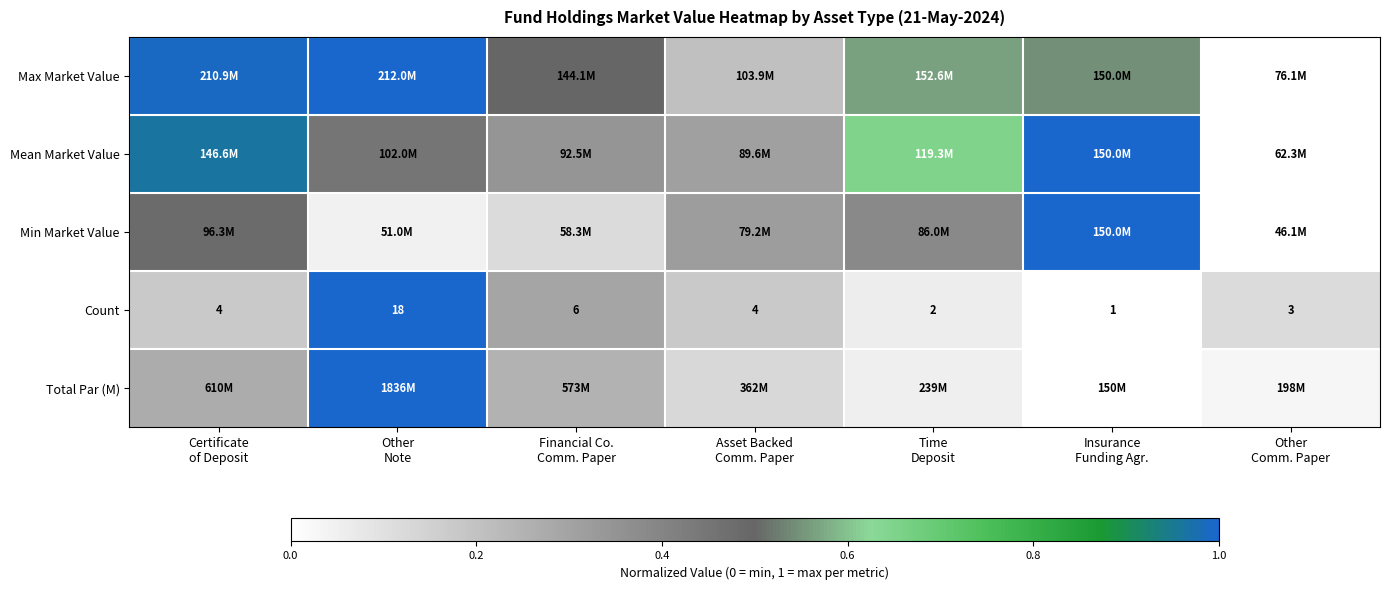

Which category has the highest value in the Count series?

Other Note